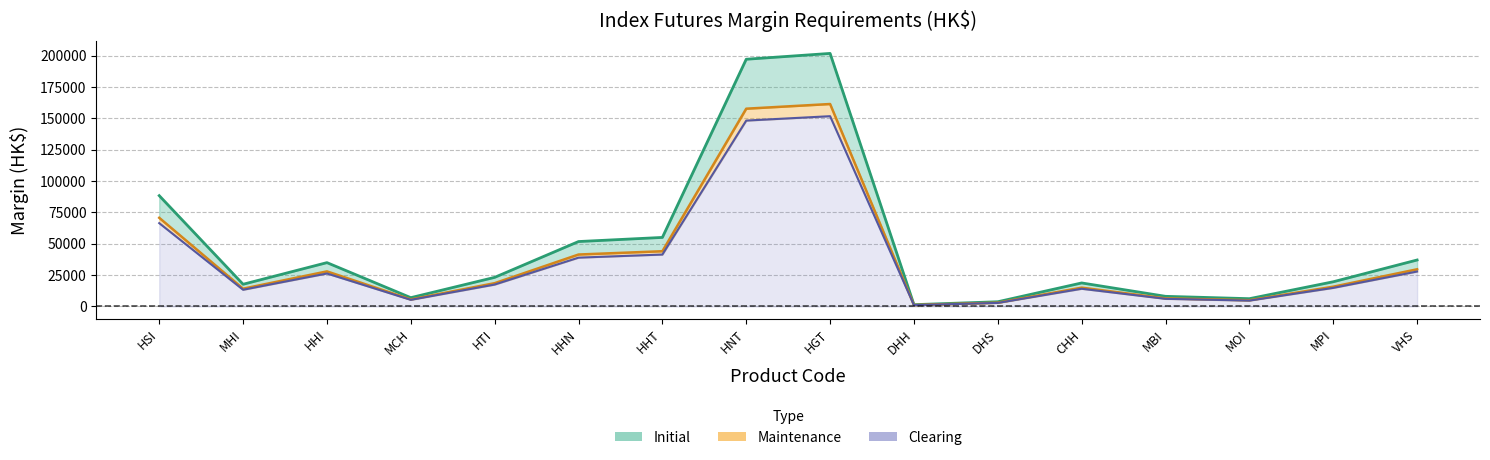

Where is the first local maximum for Maintenance?

HHI